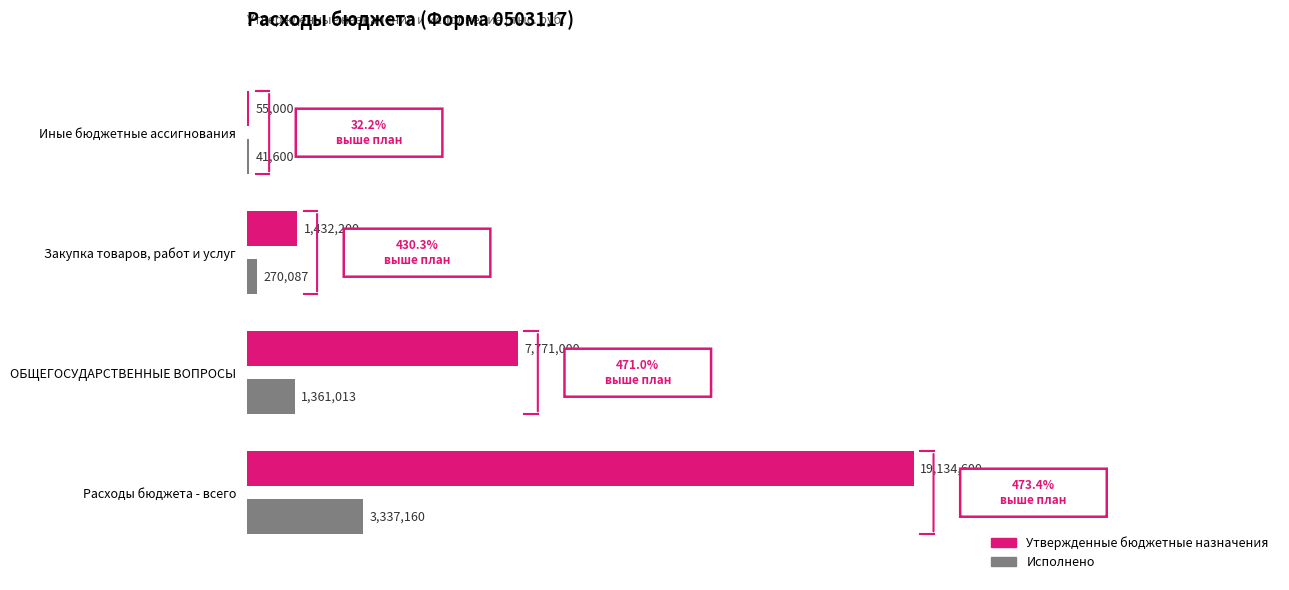

What are all the series names shown in the legend?

Утвержденные бюджетные назначения, Исполнено